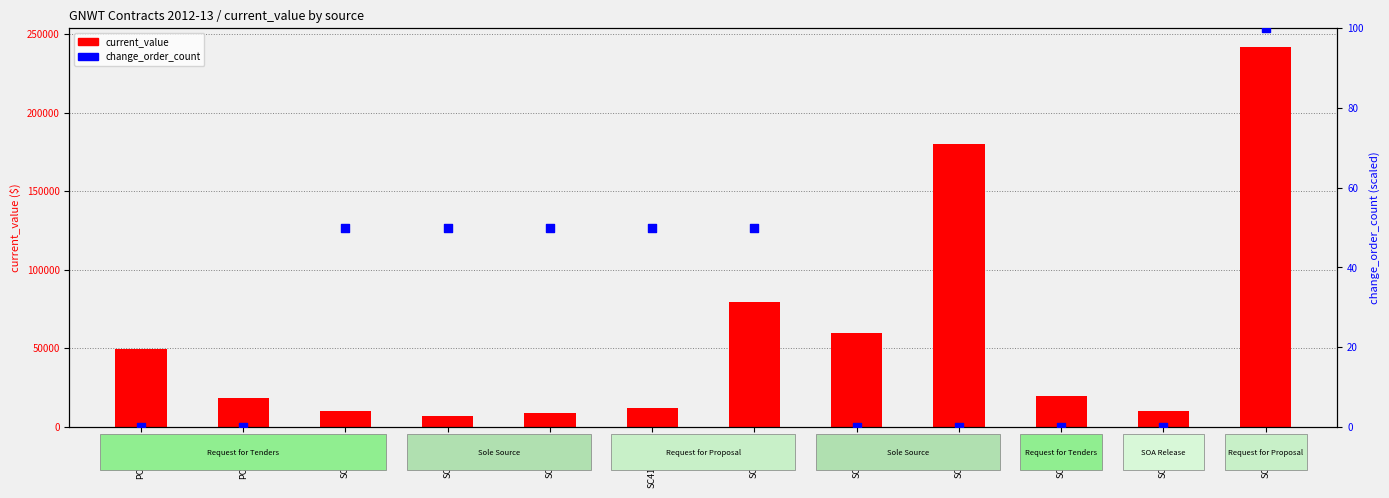

Which series has the widest spread of Y values?

current_value